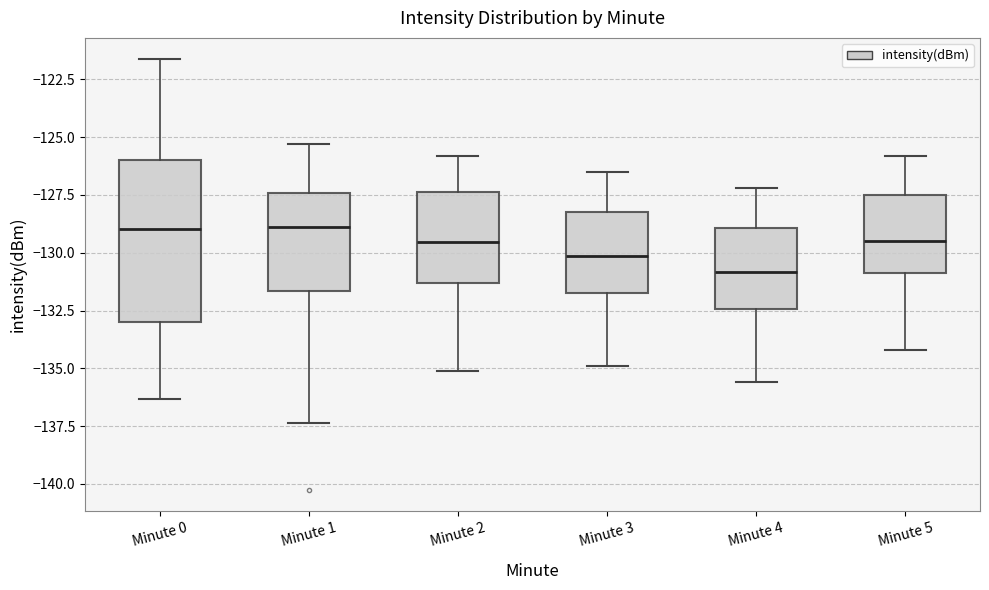

Which box is the tallest, from its lower edge to its upper edge?

Minute 0